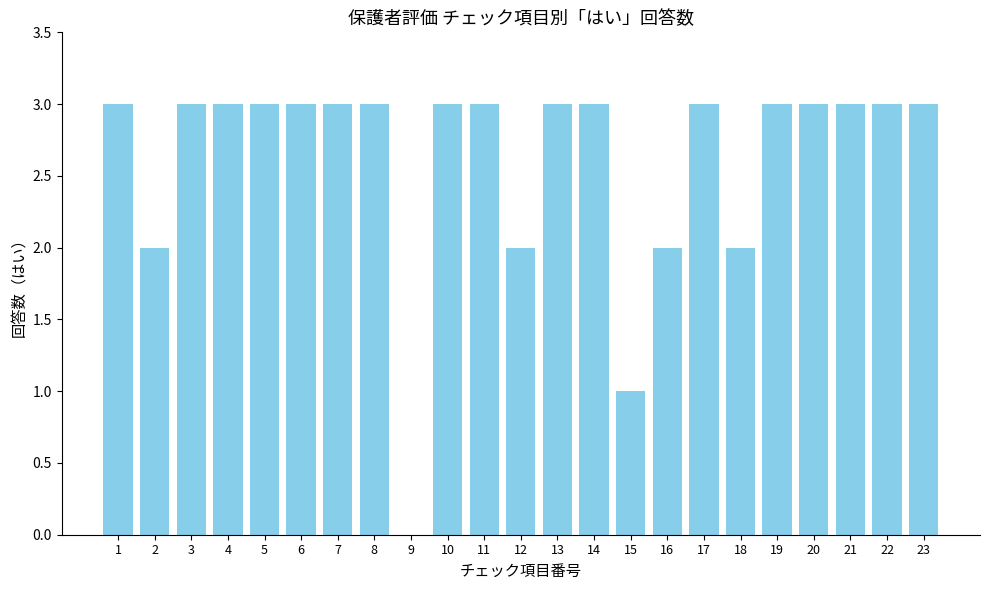

The value at 10 is 1. True or false?

False